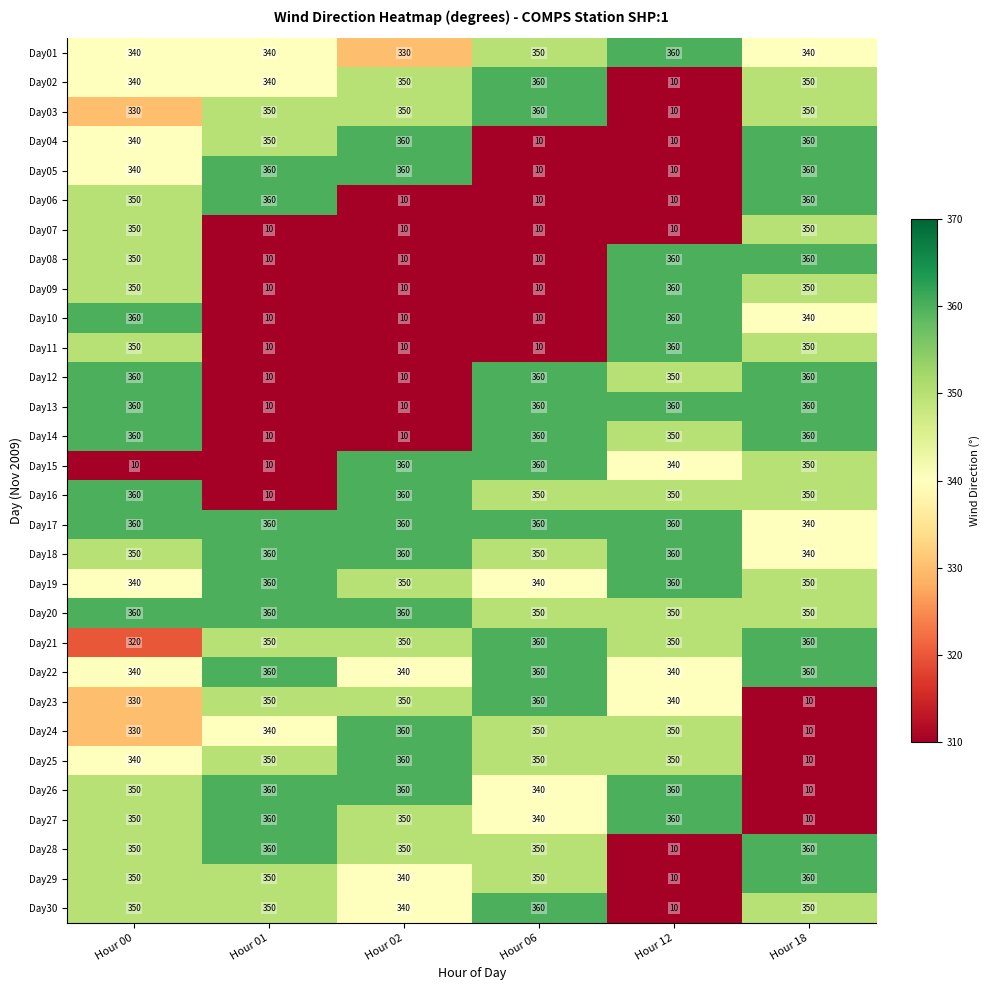

Is it true that Day07 equals 481 at Hour 00?

False